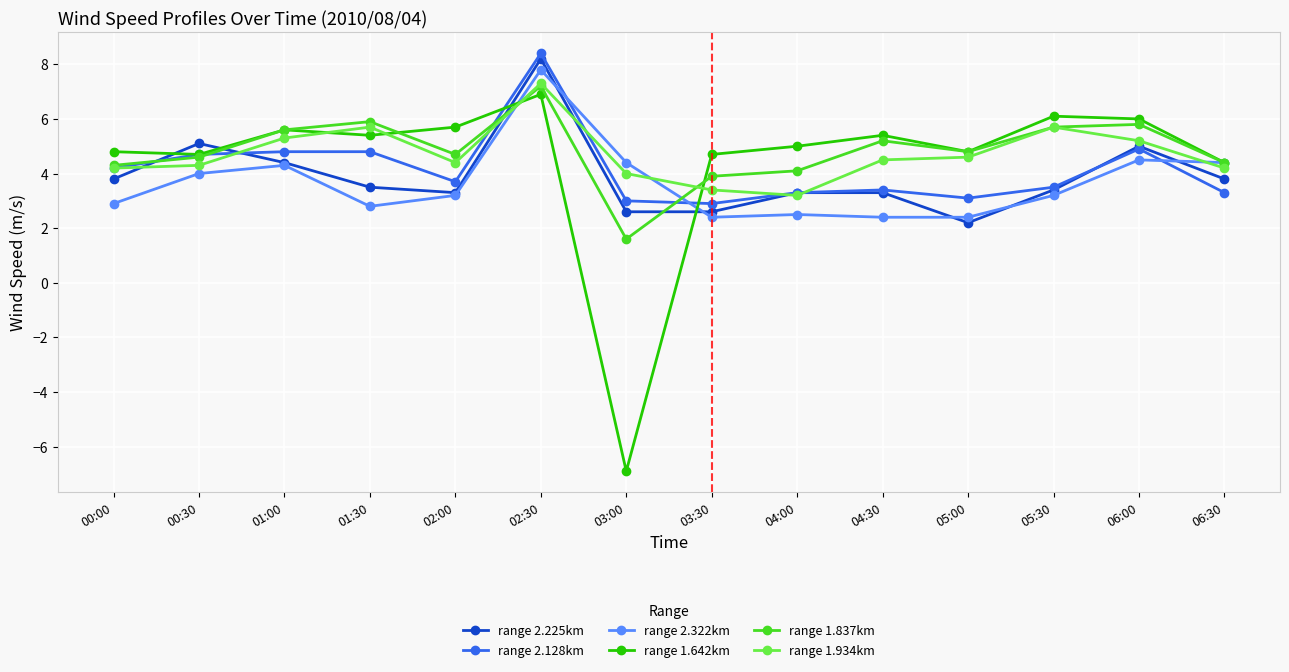

Is it true that range 2.322km equals 2.7 at 06:30?

False